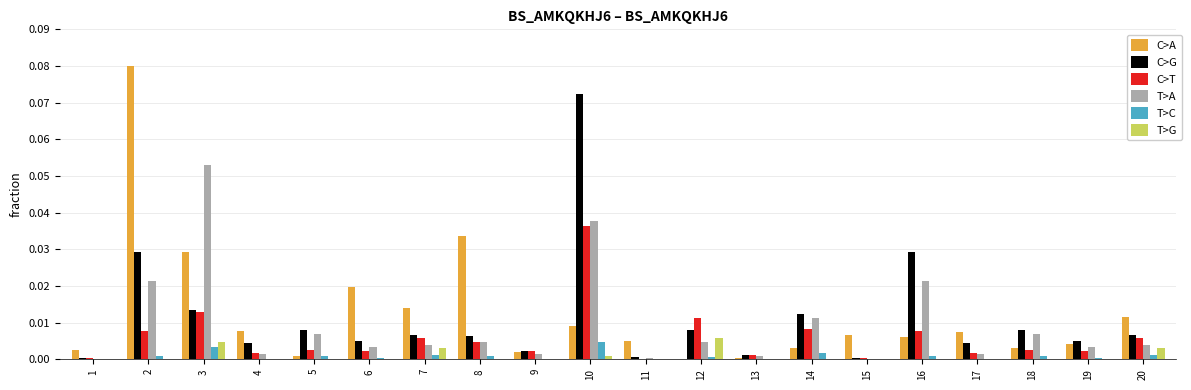

Which series has the largest range (max minus min)?

C>A